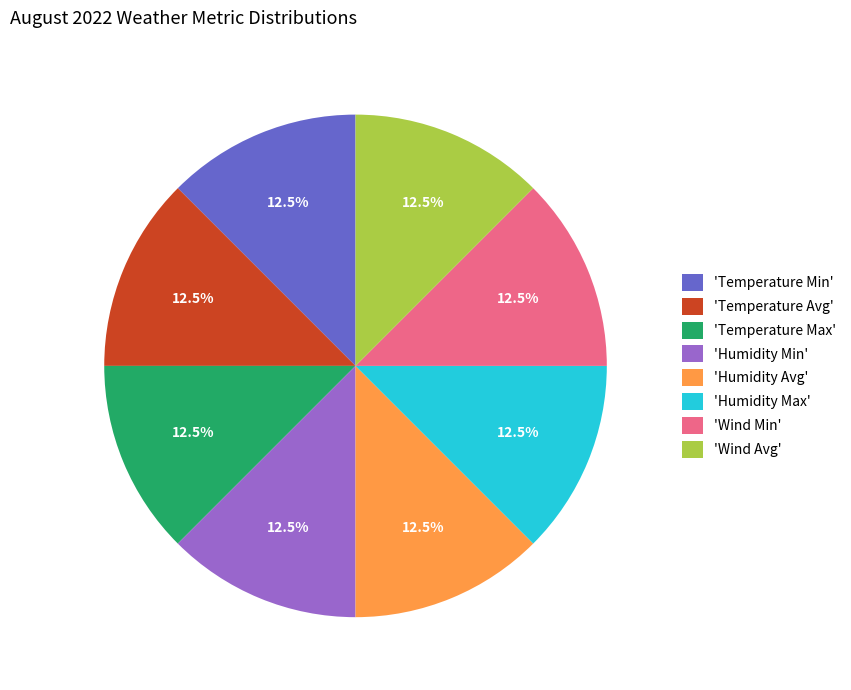

Is there any slice that represents more than half of the pie?

No